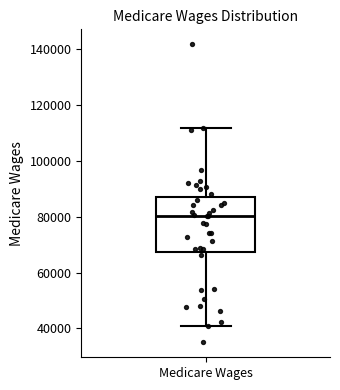

Read this box plot against the y-axis: the position of the median line, the range covered by the box, and the ends of both whiskers. The values are not printed on the chart, so give them approximately, as read against the axis.

median 80000, box 68000 to 88000, whiskers 40000 to 112000